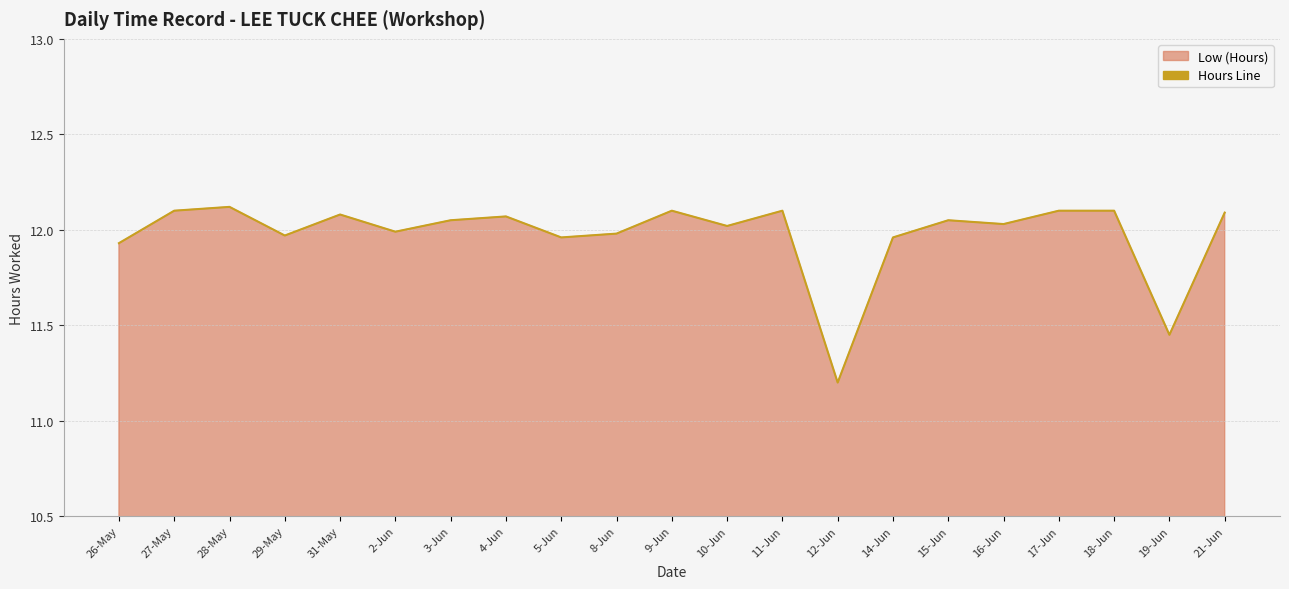

Which label corresponds to the largest value in the chart?

28-May